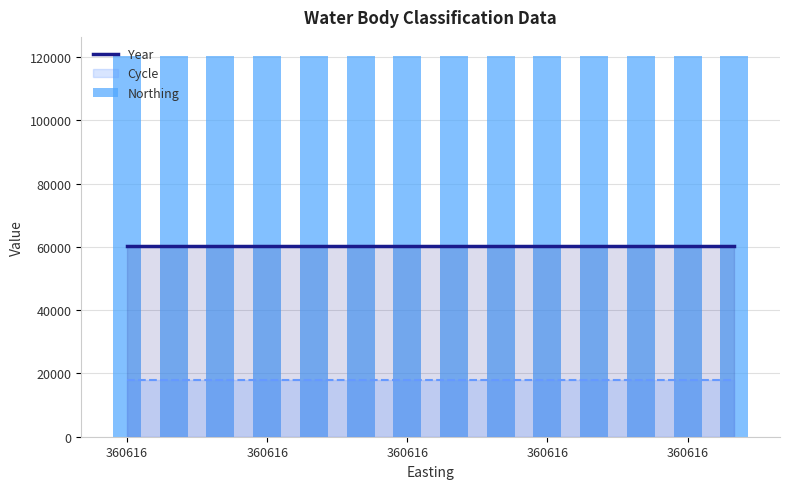

Is it true that Northing equals 65958 at 360616?

False